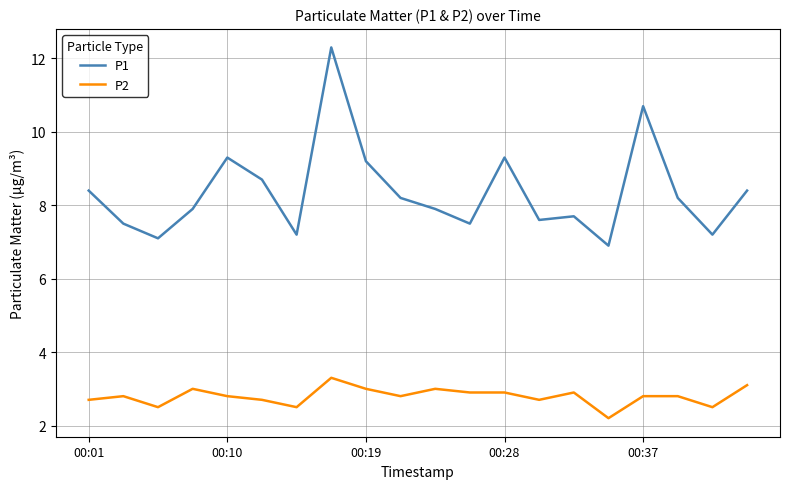

True or false: P2 has more than 1 points higher than both neighbors.

True